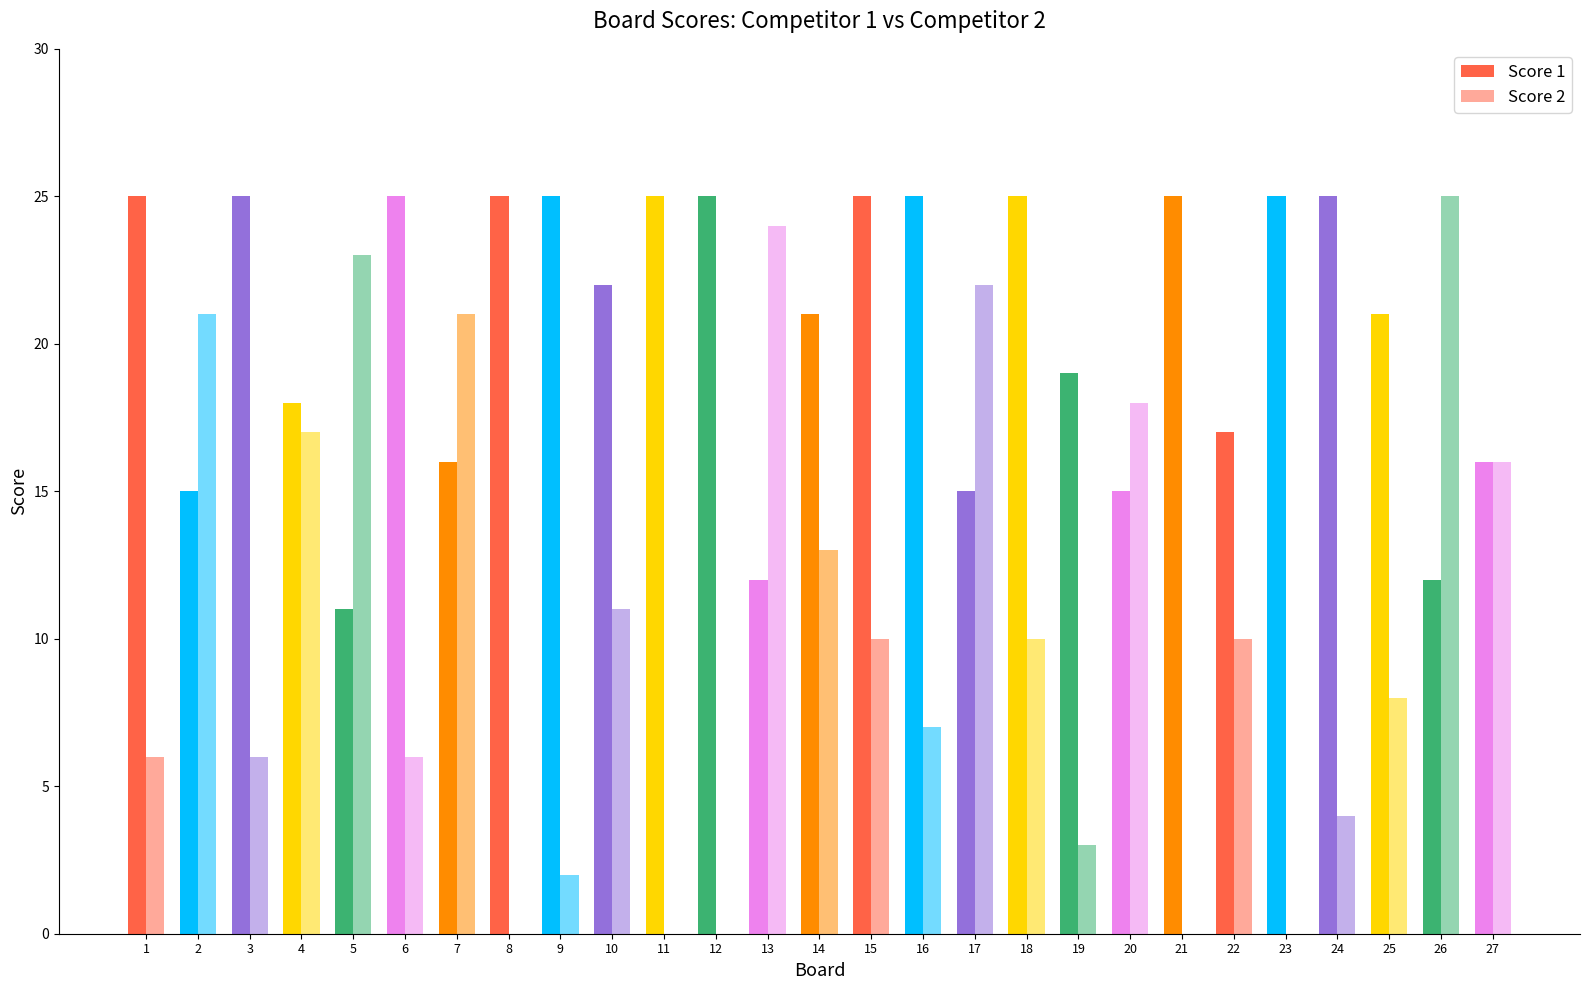

Rank the series by their average value, from lowest to highest.

Score 2, Score 1